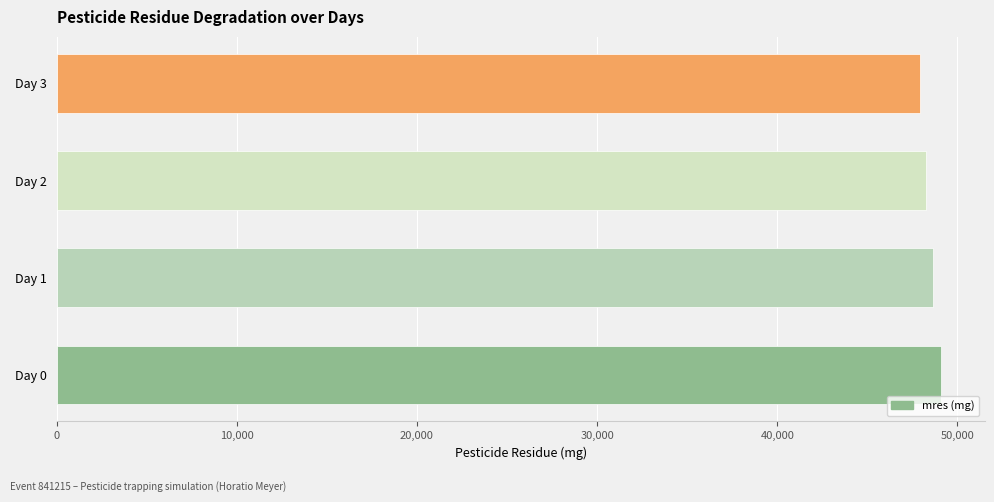

What is the sum of all values?

193857.7